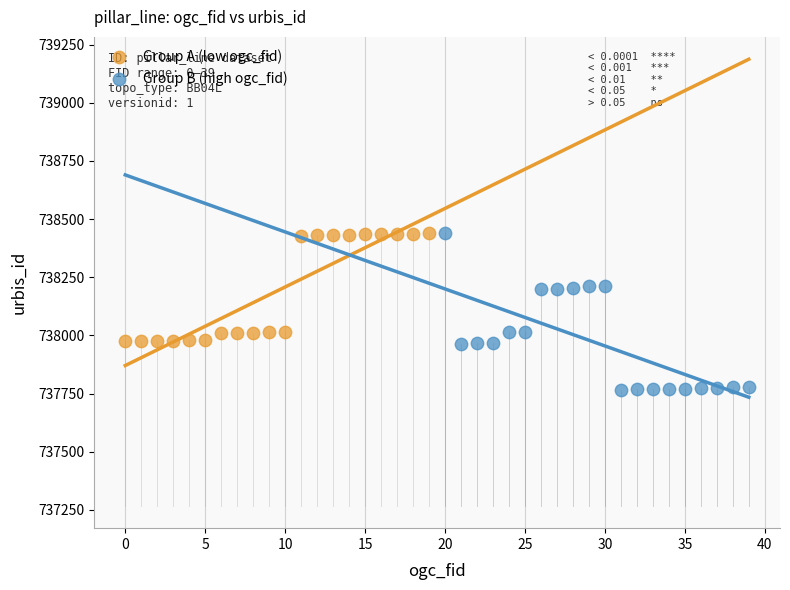

Which series has the largest Y range (max minus min)?

Group B (high ogc_fid)